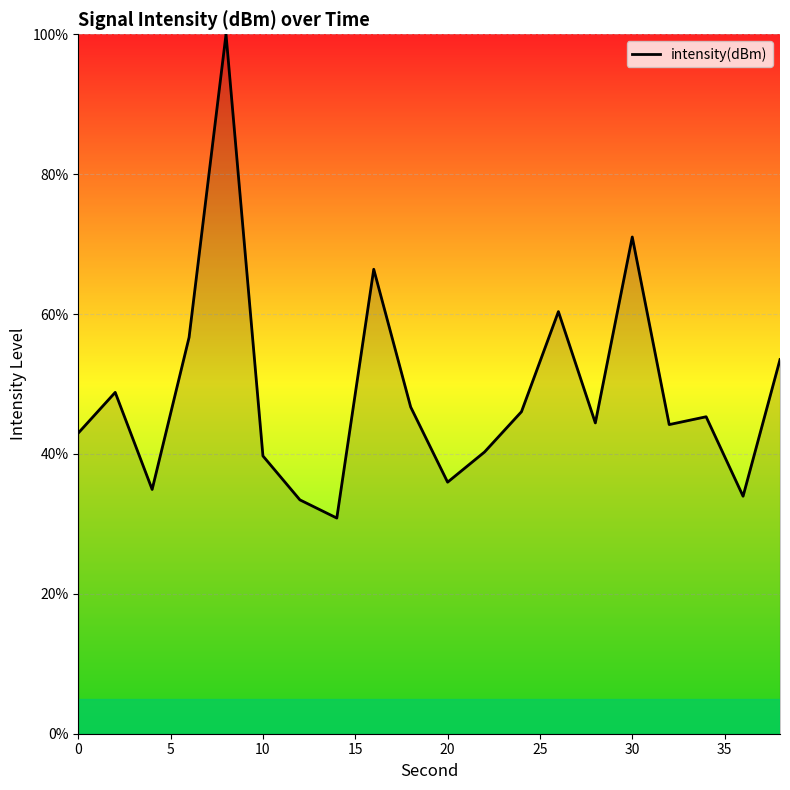

What is the maximum value shown in the chart?

100.0